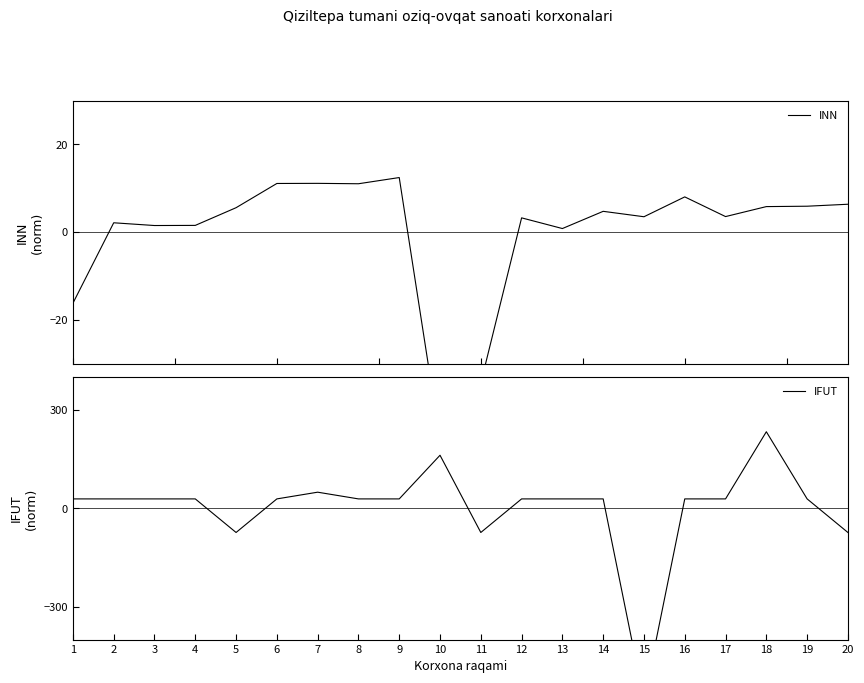

At how many categories does at least one series exceed -246?

20